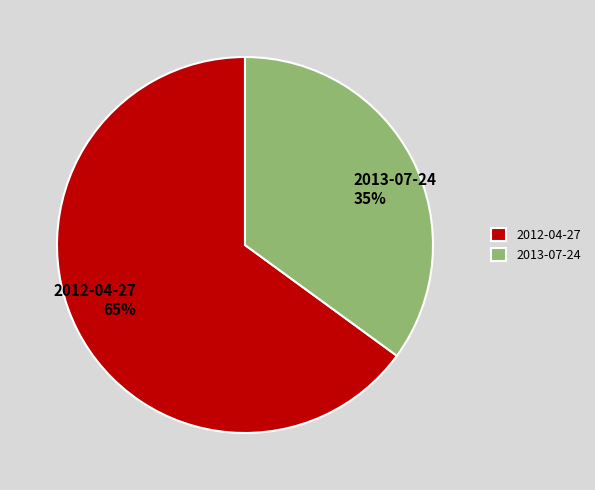

True or false: 2012-04-27 accounts for 65% of the total.

True